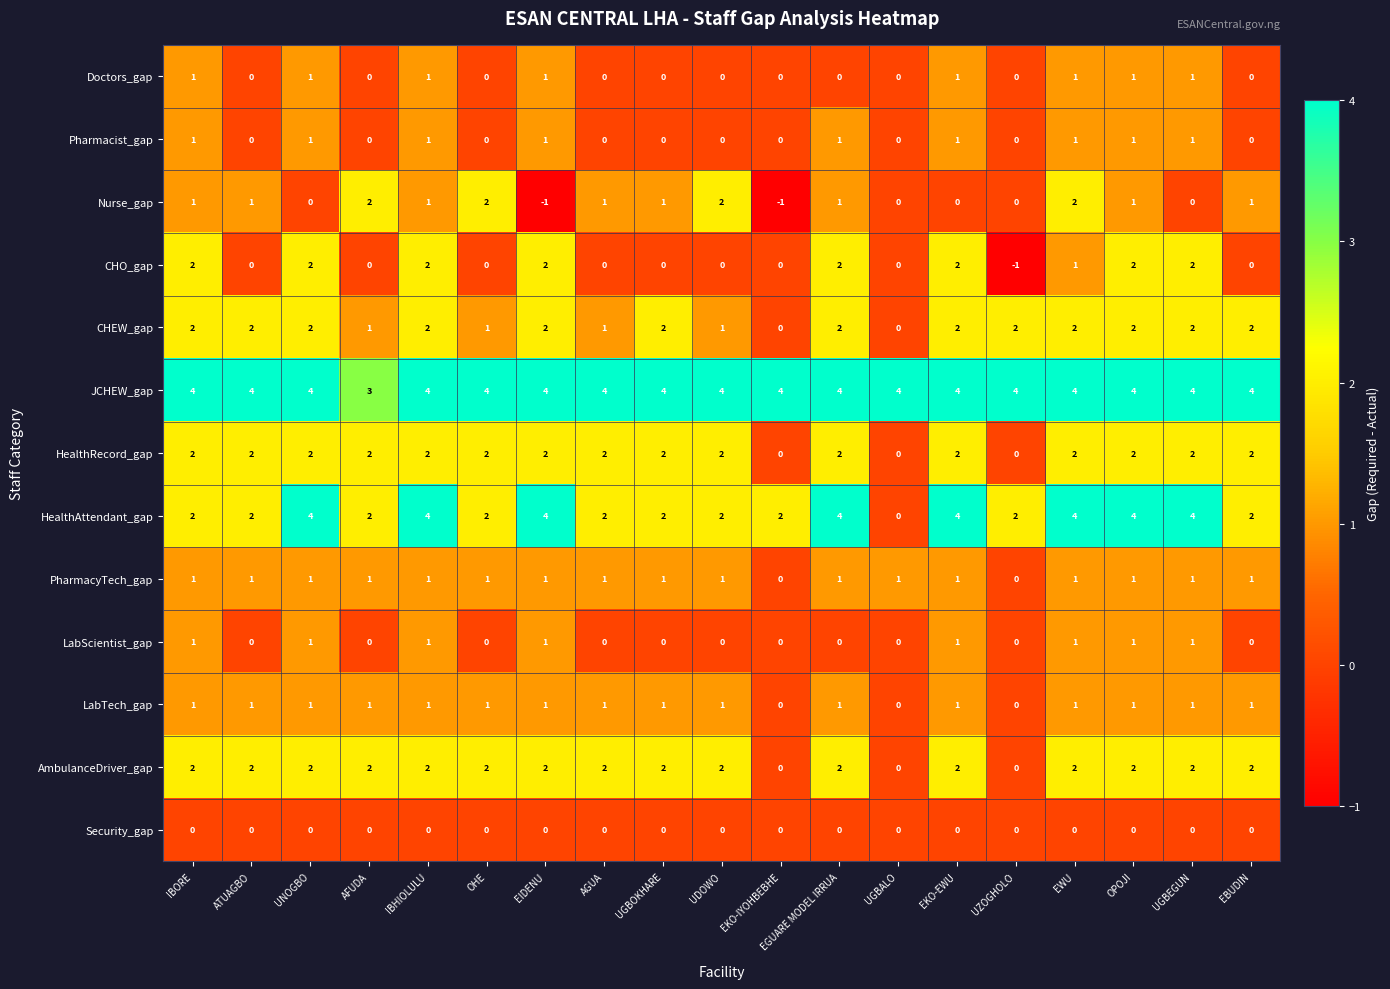

What is the greatest value displayed?

4